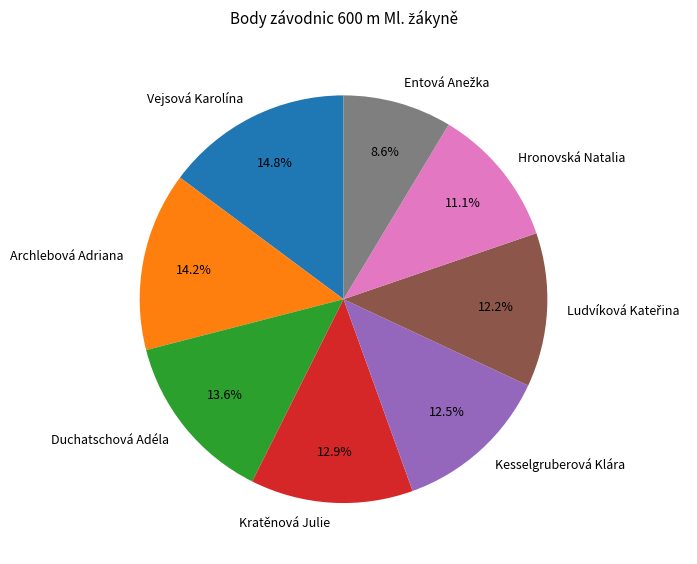

Is there a majority slice in this chart?

No